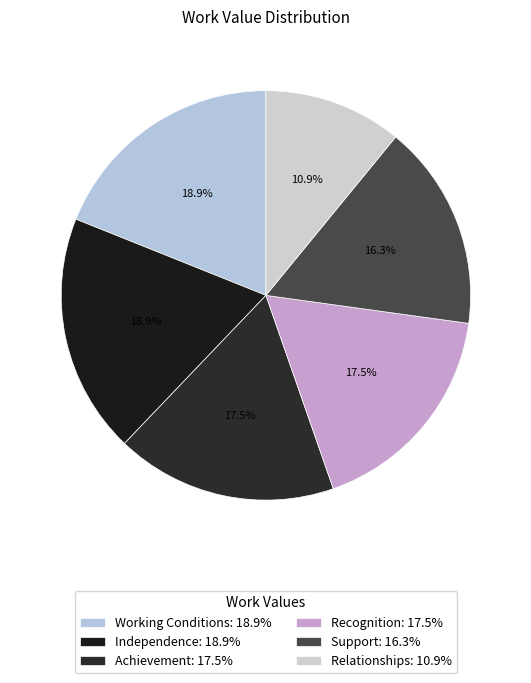

Does Recognition account for over 50% of the chart?

No